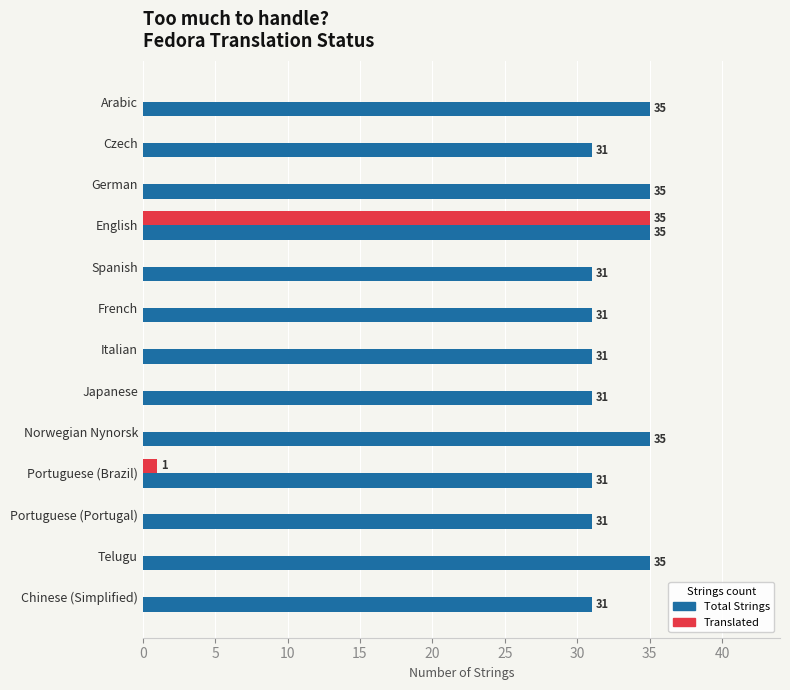

What is the average value of the Total Strings series?

33